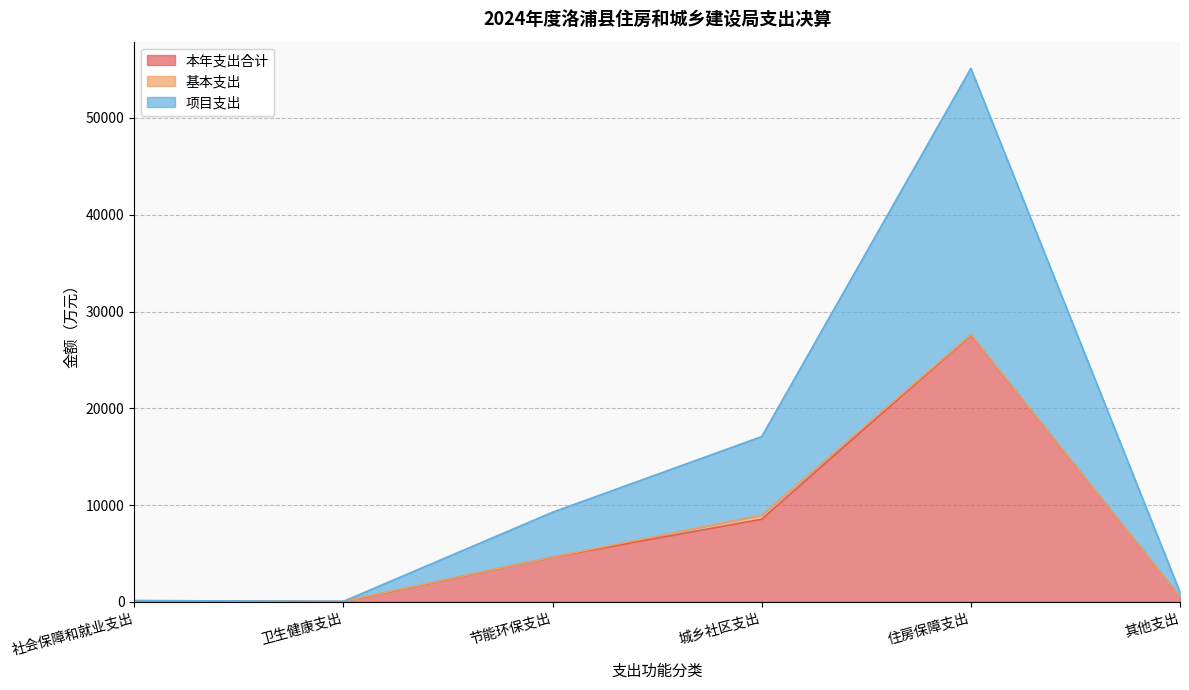

What is the label of the 5th point from the left?

住房保障支出